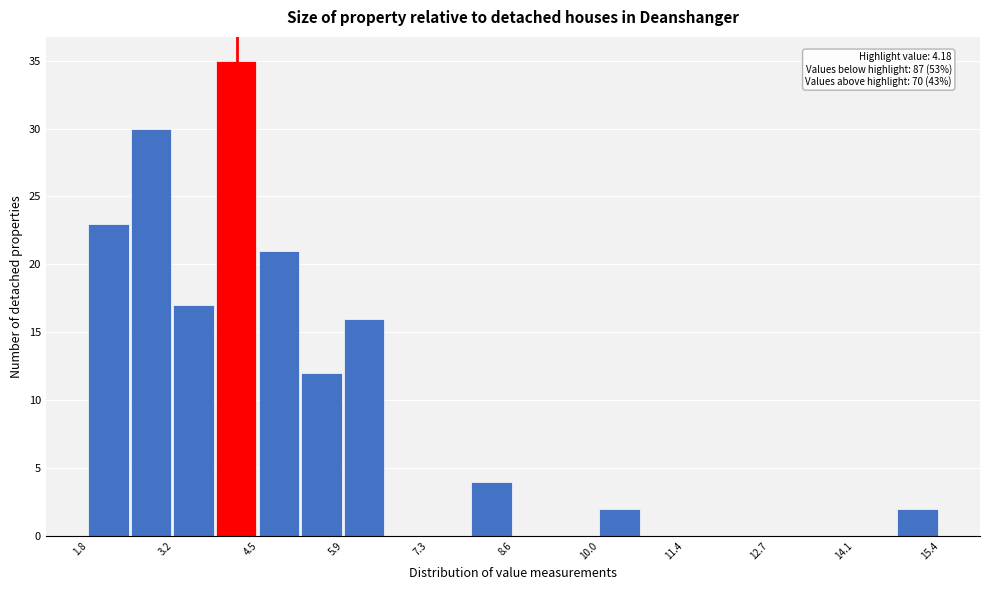

Around what value on the x-axis is the tallest bar? Give the approximate position of its centre, as read against the axis.

4.2